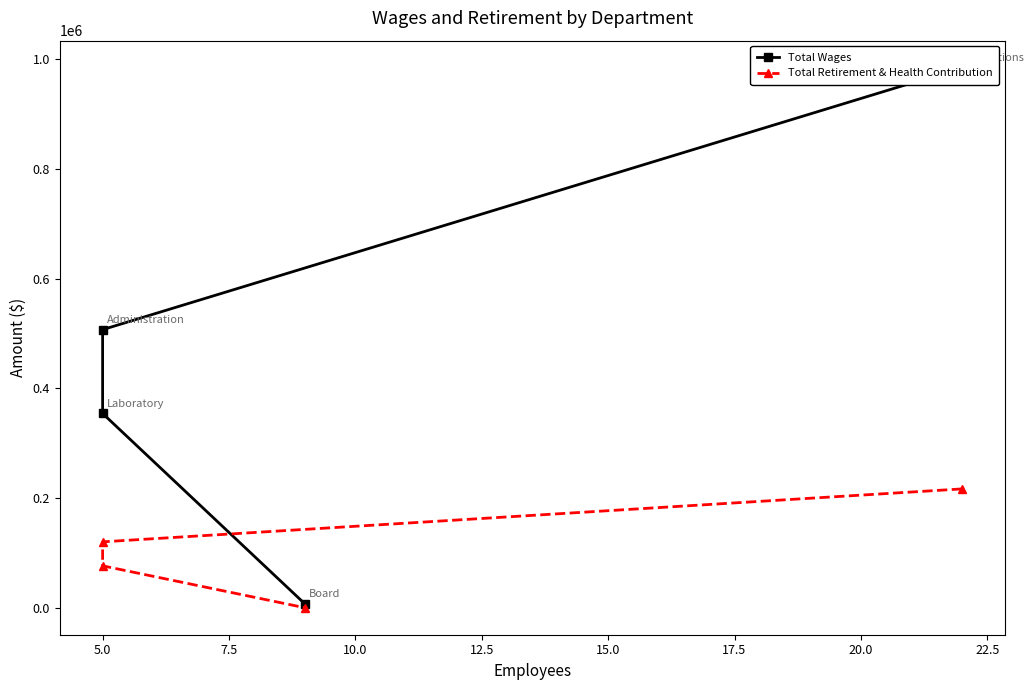

Does the chart have visible grid lines?

No